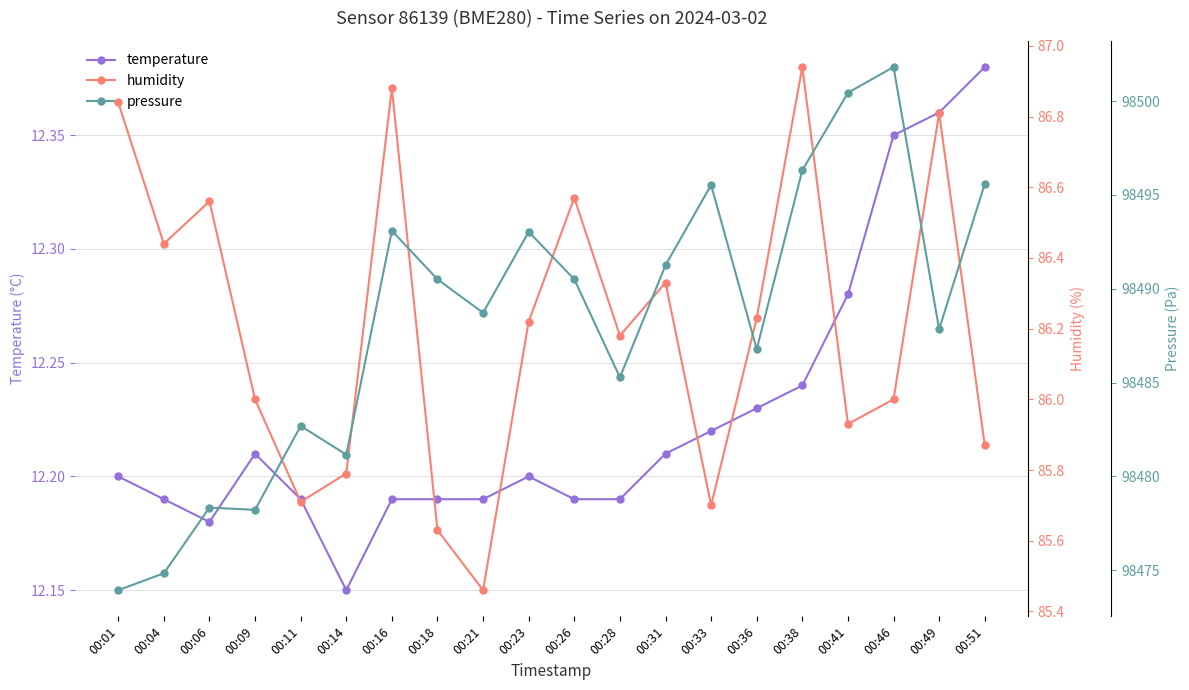

At which category does the chart reach its minimum across all series?

00:14